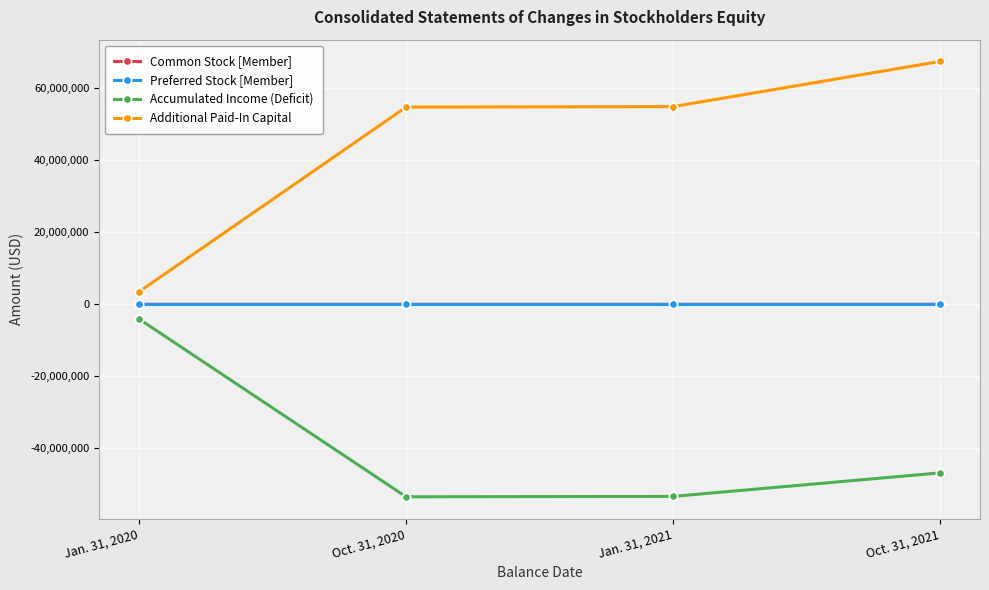

True or false: Additional Paid-In Capital and Preferred Stock [Member] cross at least once.

False